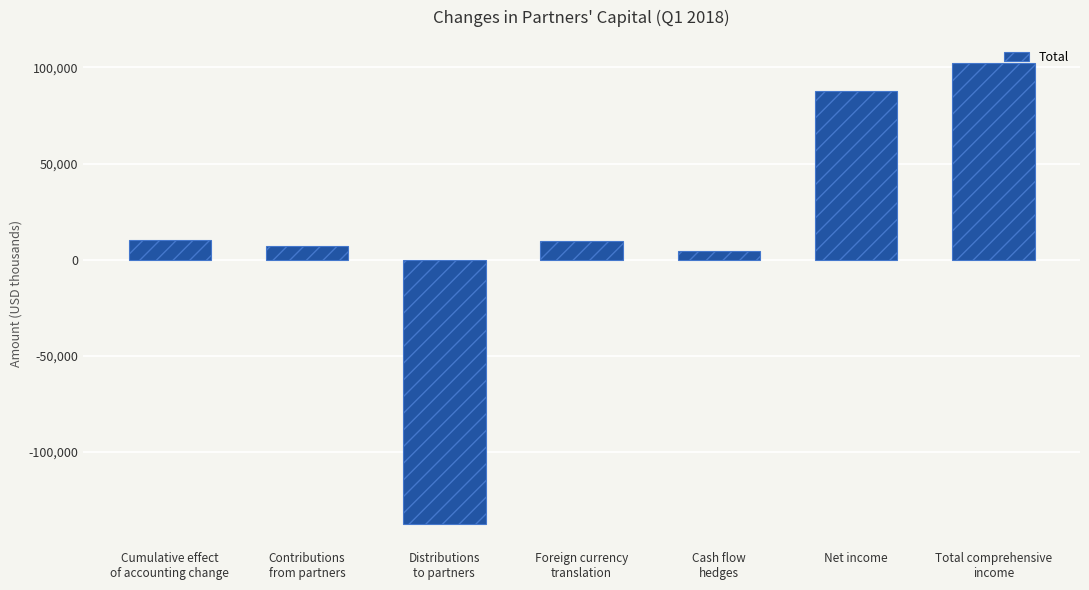

What is the smallest value displayed?

-137402